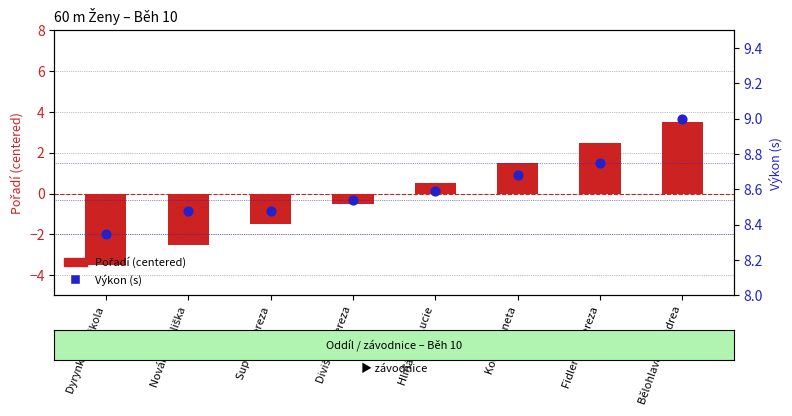

Which series reaches the minimum Y coordinate?

Pořadí (centered)